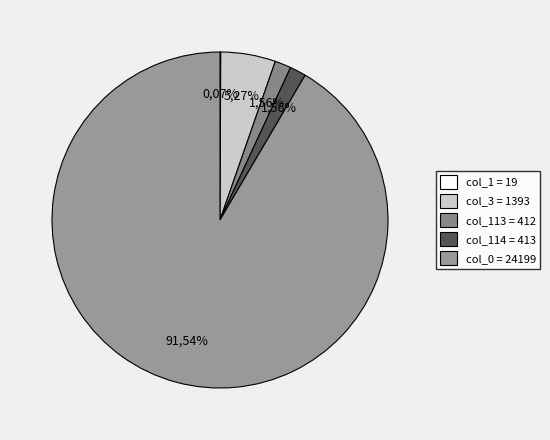

Is it true that col_0 is 92% of the pie?

True